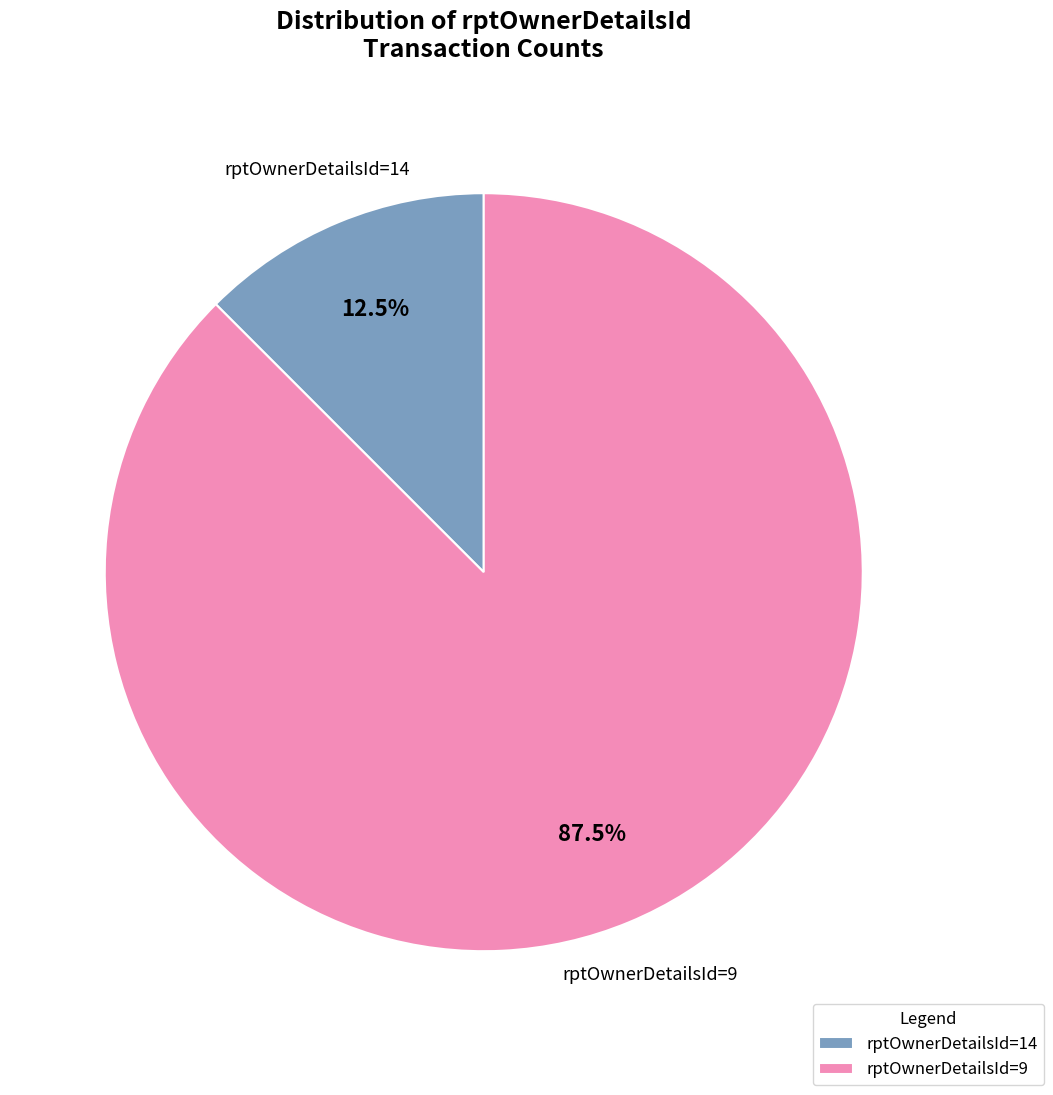

Is there a majority slice in this chart?

Yes